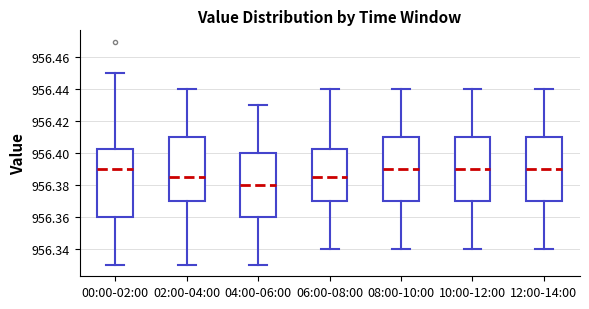

Where does the median line of the box for 02:00-04:00 sit on the y-axis? The values are not printed on the chart, so give them approximately, as read against the axis.

956.386